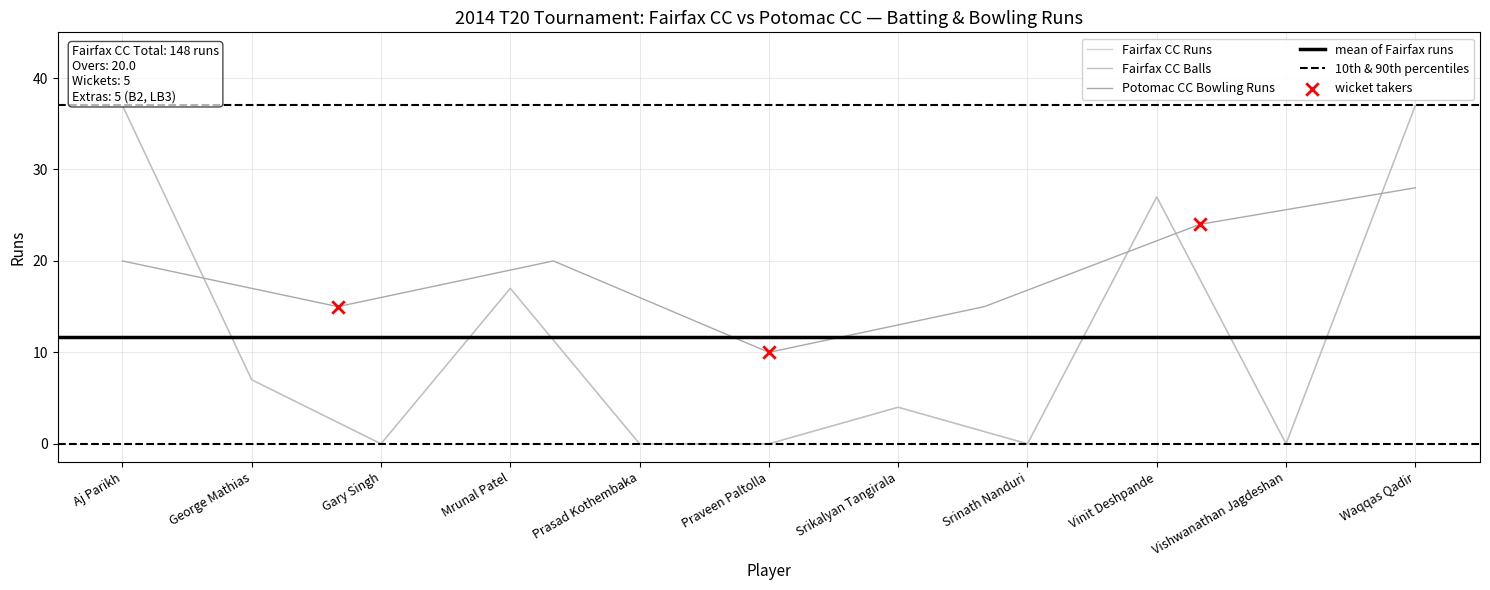

Which series reaches the maximum Y coordinate?

Fairfax CC Runs